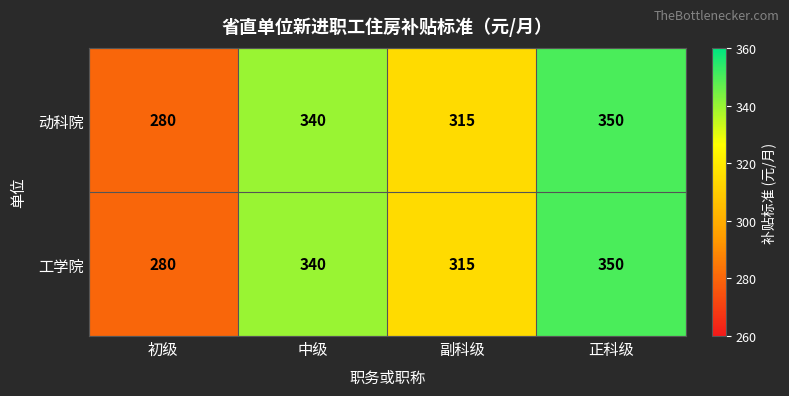

Where is 动科院 nearest to the value 315?

副科级